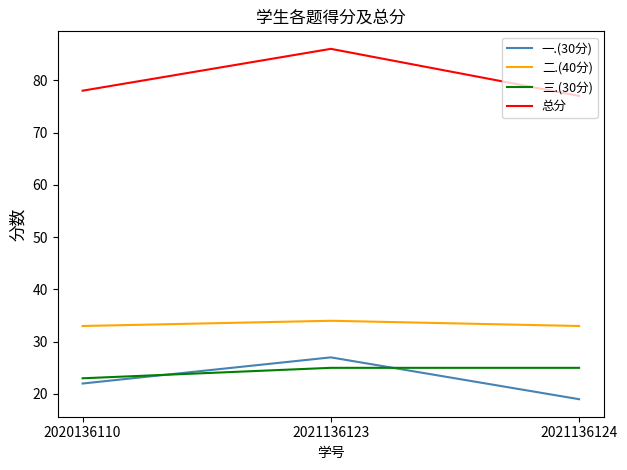

What is the difference between the highest and lowest values at 2020136110?

56